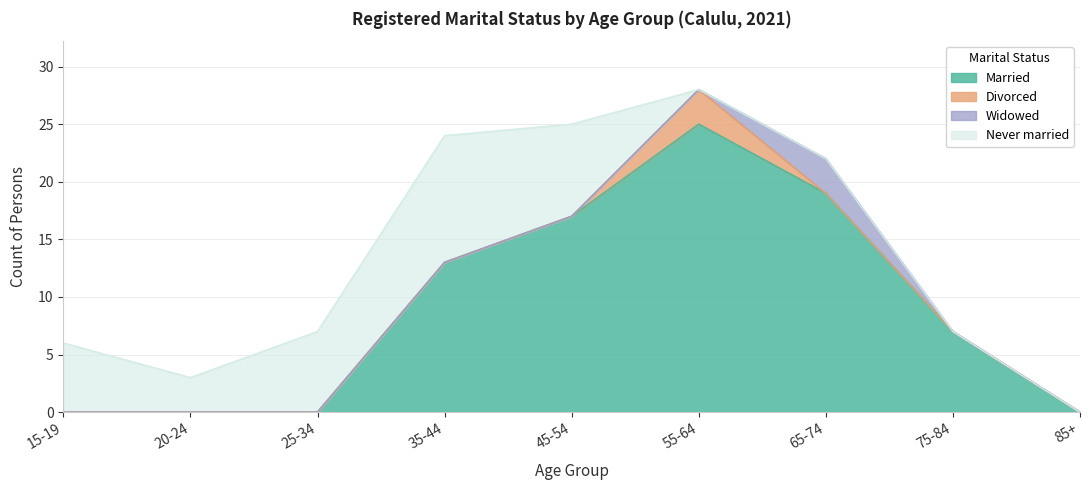

What is the label of the 8th point from the left?

75-84